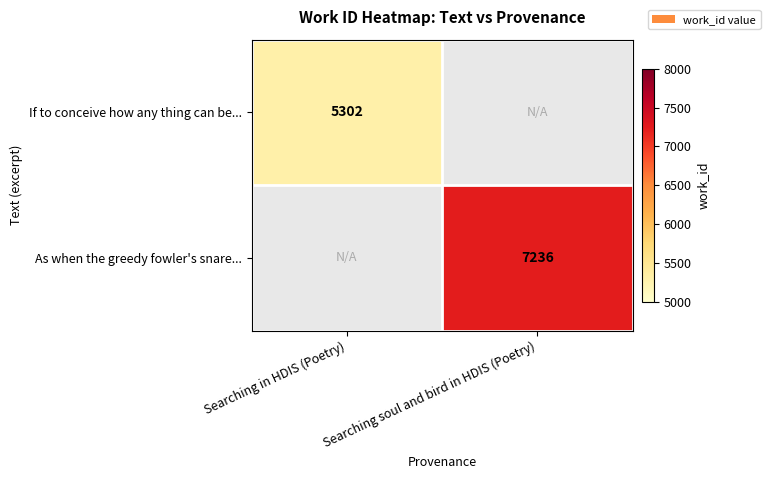

At how many categories does at least one series exceed 7155?

1